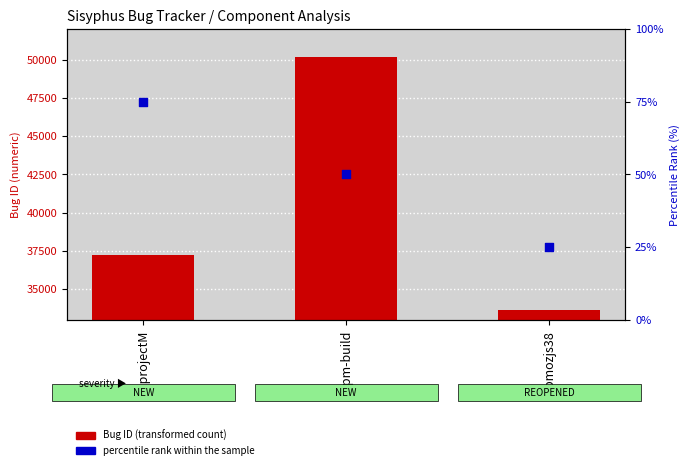

At which category is the sum across all series the highest?

rpm-build